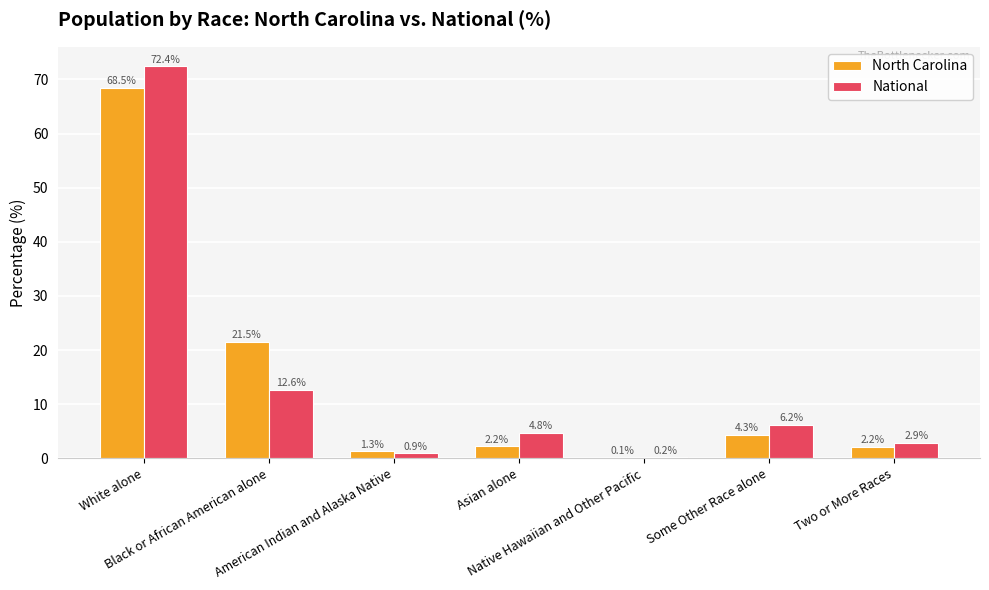

What is the sum of all National values?

100.0